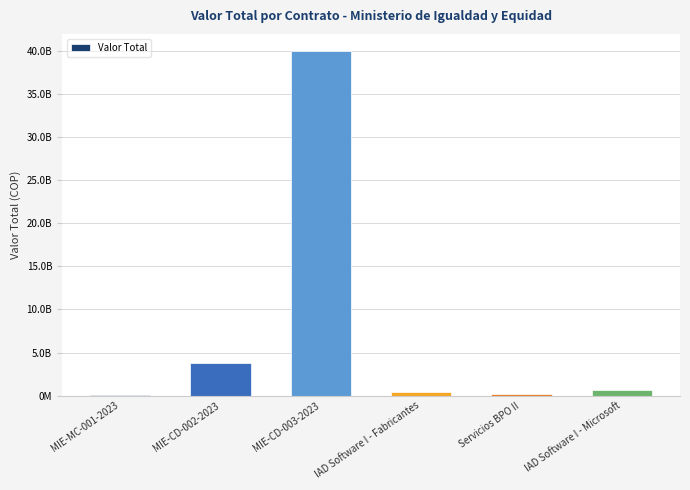

Which has a higher value, MIE-MC-001-2023 or IAD Software I - Microsoft?

IAD Software I - Microsoft